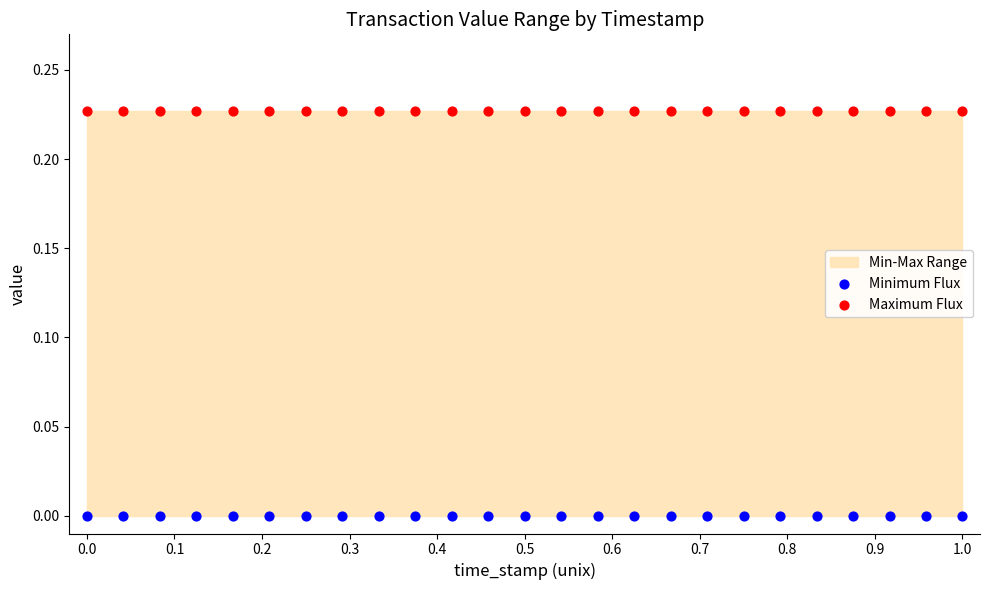

Which series contains the lowest Y value?

Minimum Flux